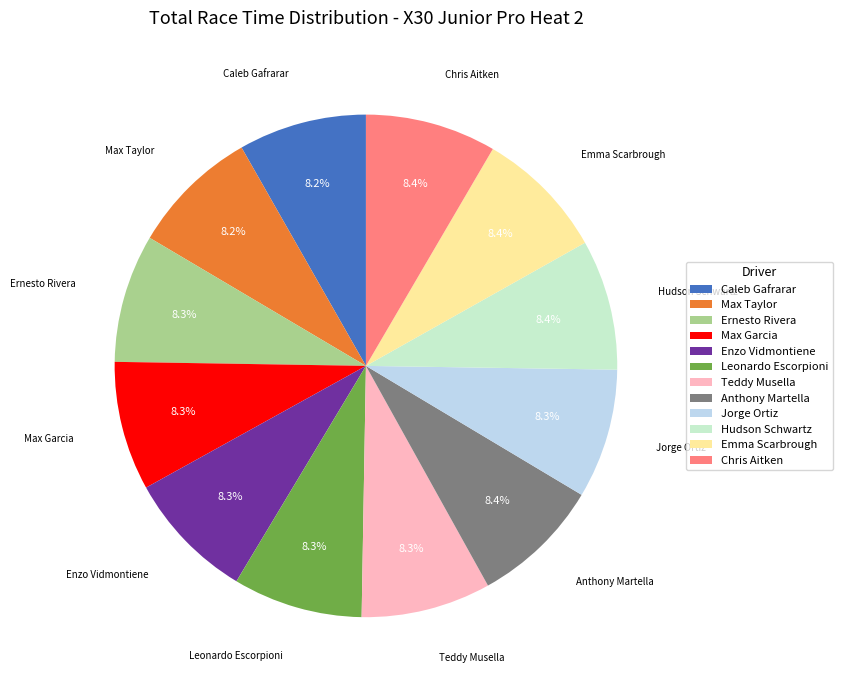

Is there any slice that represents more than half of the pie?

No